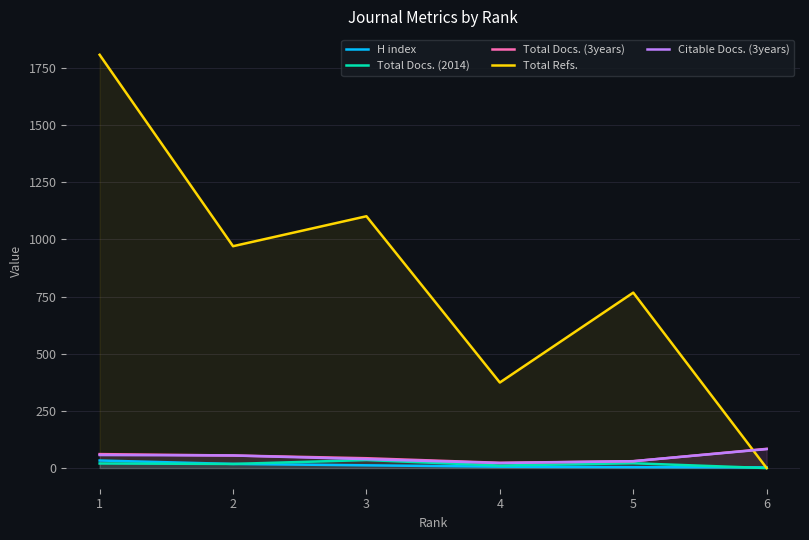

What is the difference between the maximum and minimum values in the Total Docs. (3years) series?

61